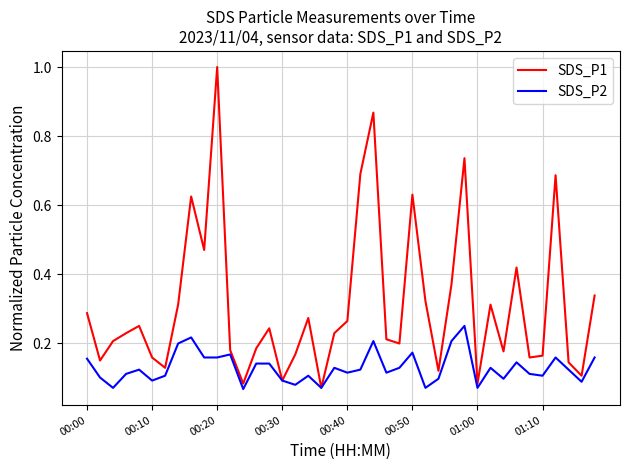

What is the maximum value for SDS_P1?

1.0